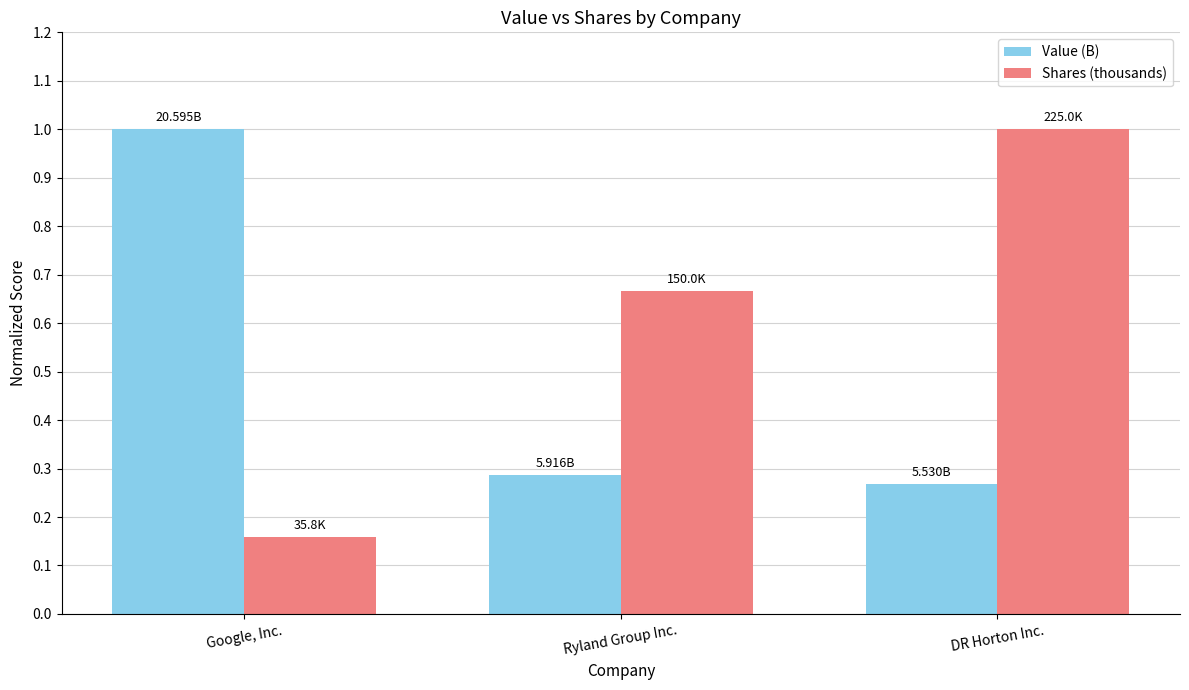

Count the Value (B) values in the range 0 to 1.

3